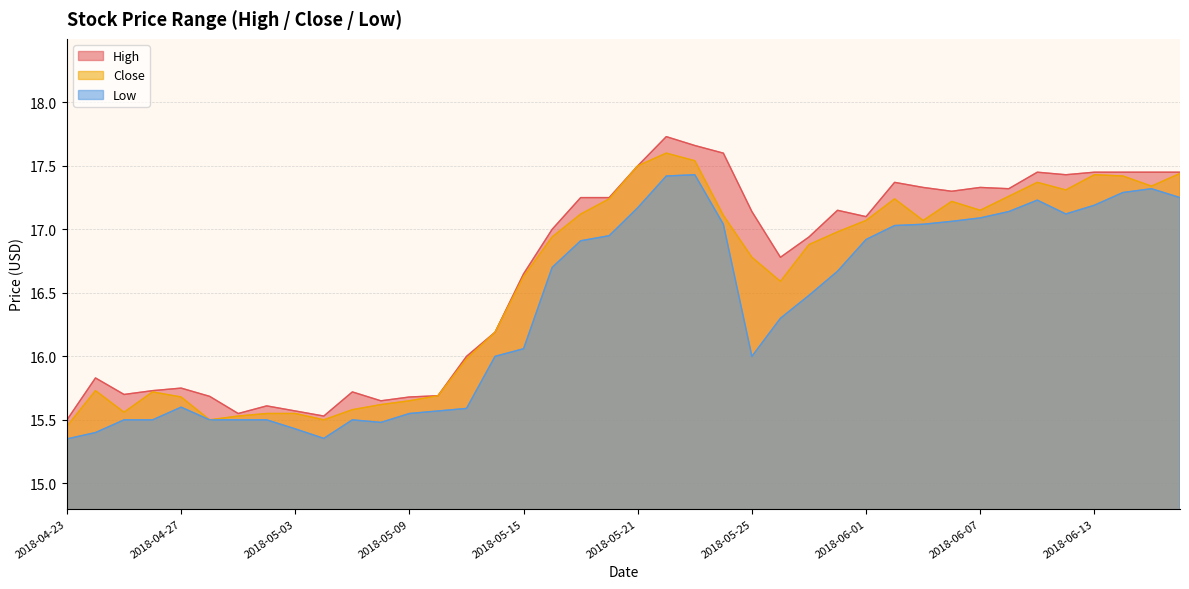

List the series in order of their peak value, highest first.

High, Close, Low